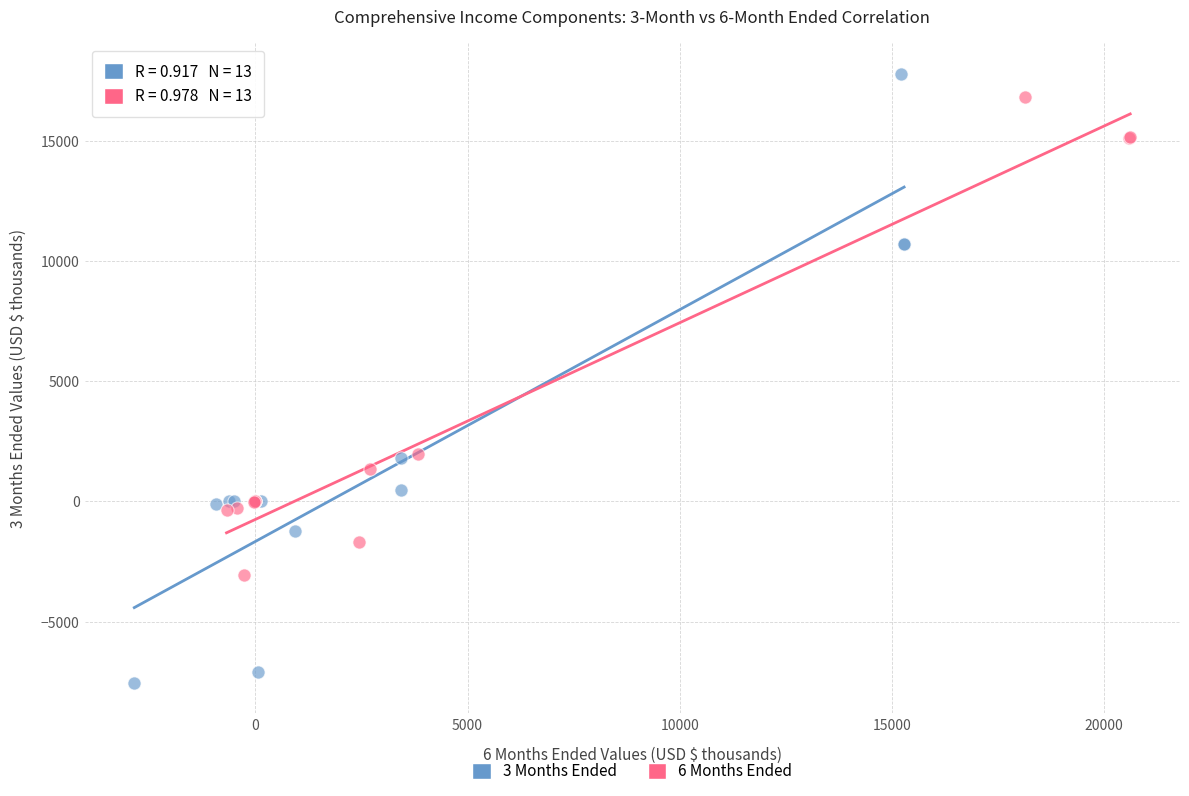

Which series contains the lowest Y value?

3 Months Ended